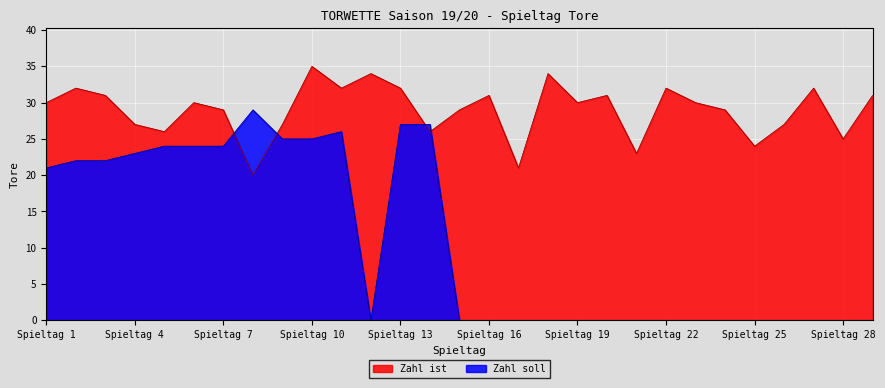

Which series has the largest total across all categories?

Zahl ist